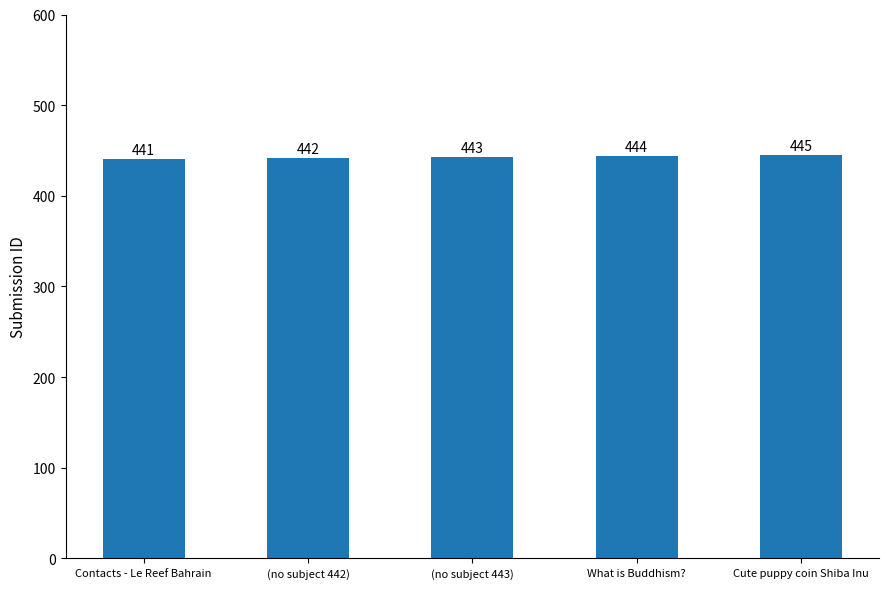

List the labels in order of value, largest first.

Cute puppy coin Shiba Inu, What is Buddhism?, (no subject 443), (no subject 442), Contacts - Le Reef Bahrain